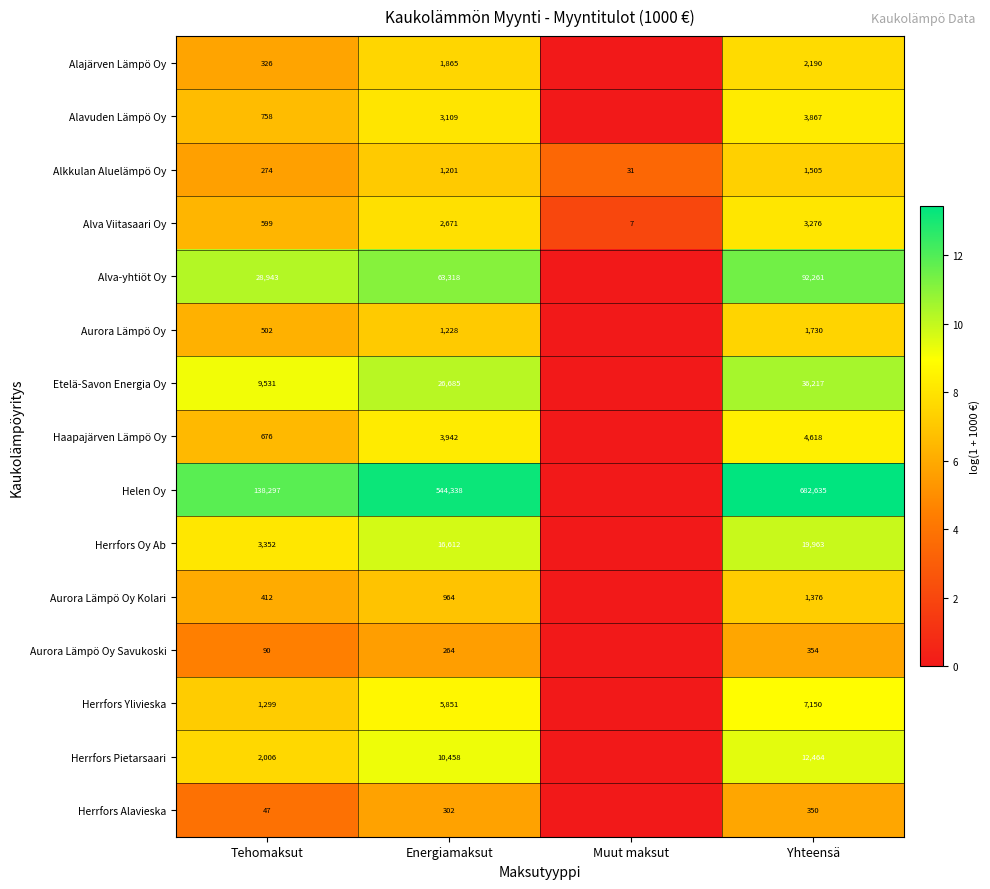

Is the value of Alavuden Lämpö Oy at Yhteensä greater than the value of Herrfors Ylivieska at Energiamaksut?

No